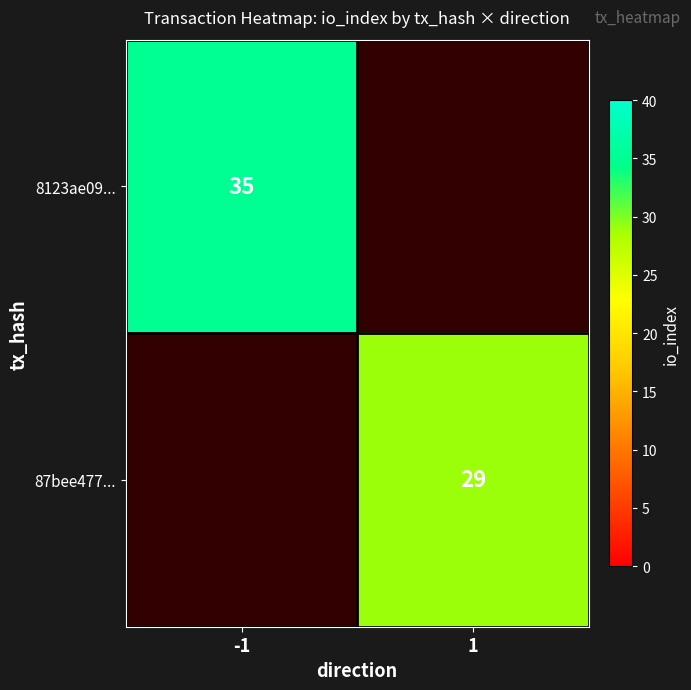

What is the maximum value shown in the chart?

35